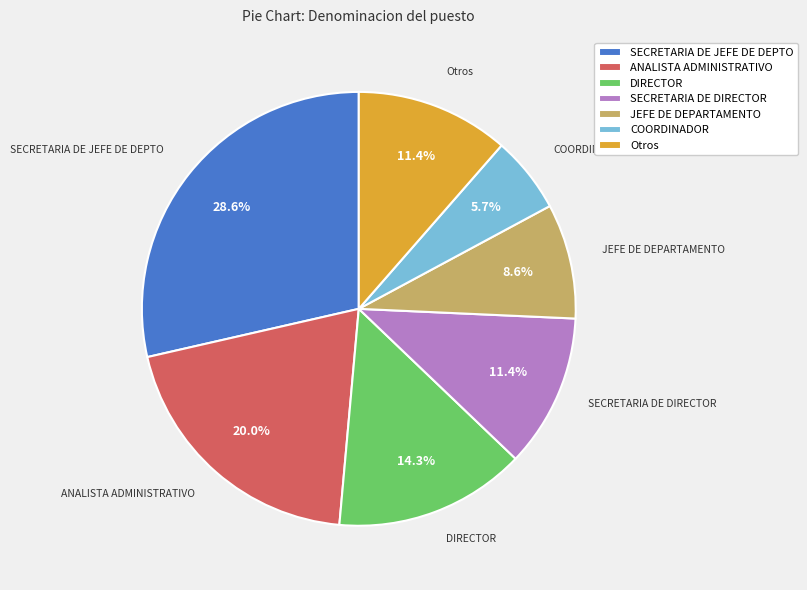

Combined, do DIRECTOR and COORDINADOR account for over 50%?

No